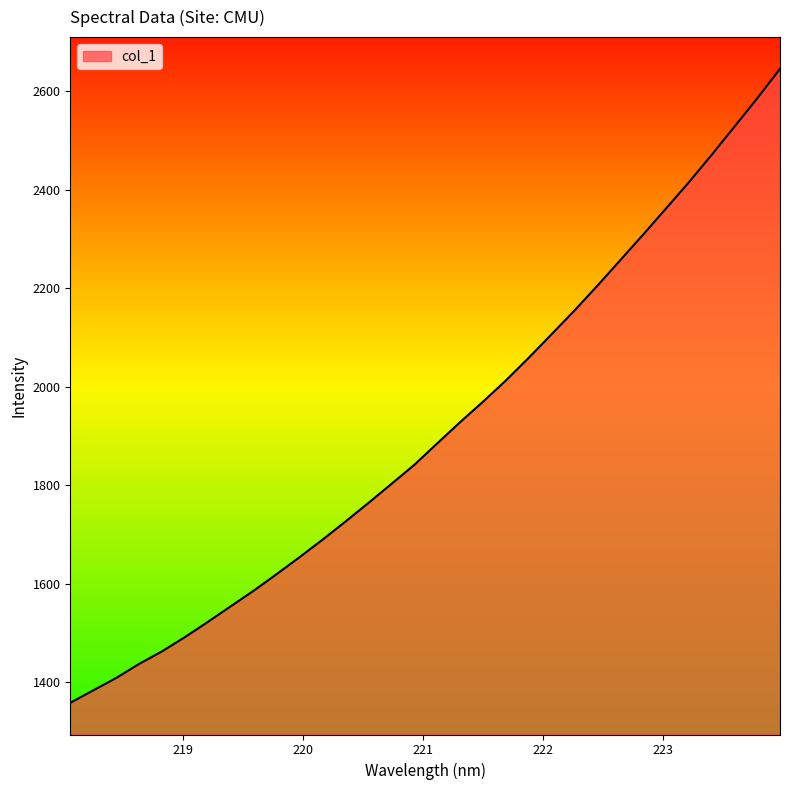

What is the smallest value displayed?

1358.3